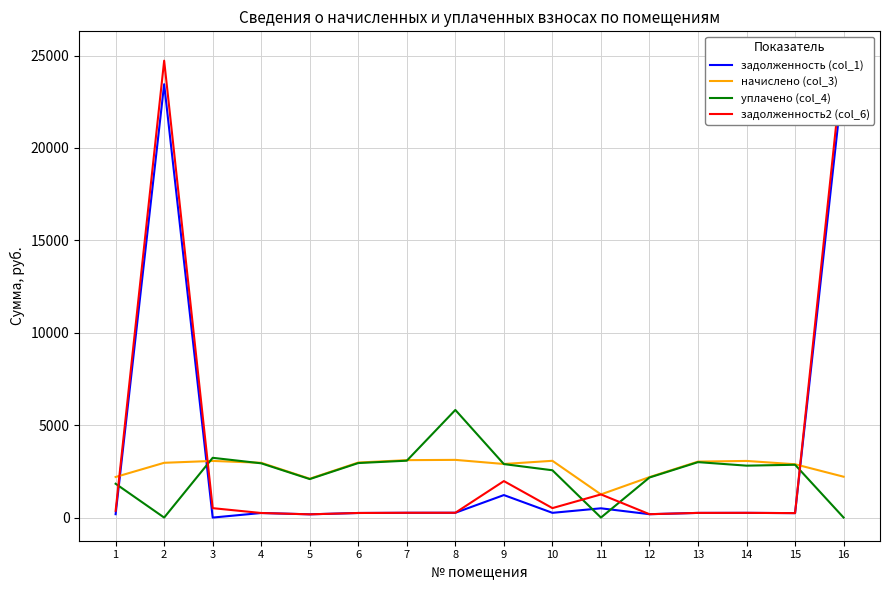

How many interior local peaks does the уплачено (col_4) series have?

4